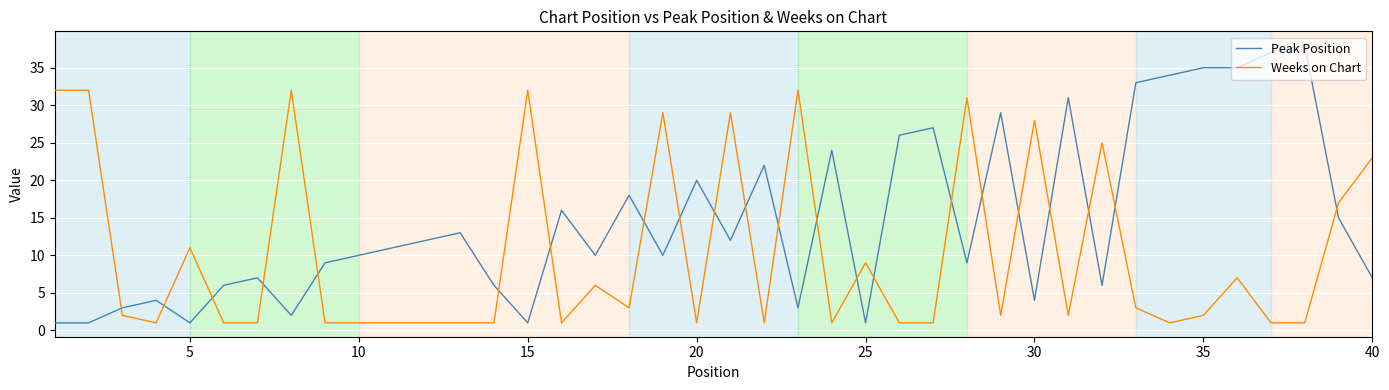

True or false: Peak Position and Weeks on Chart intersect in this chart.

True